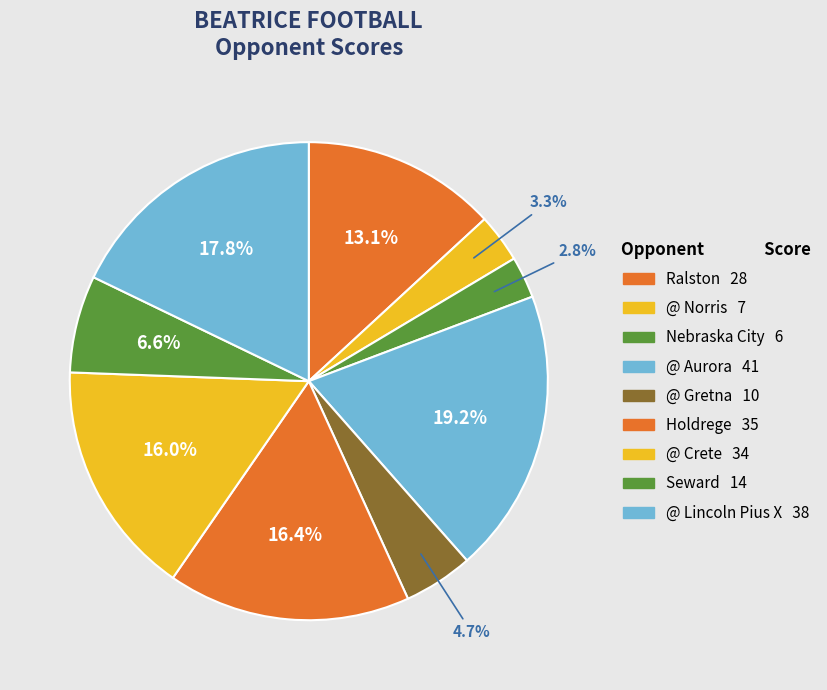

What is the change in value from Nebraska City to @ Aurora?

+35